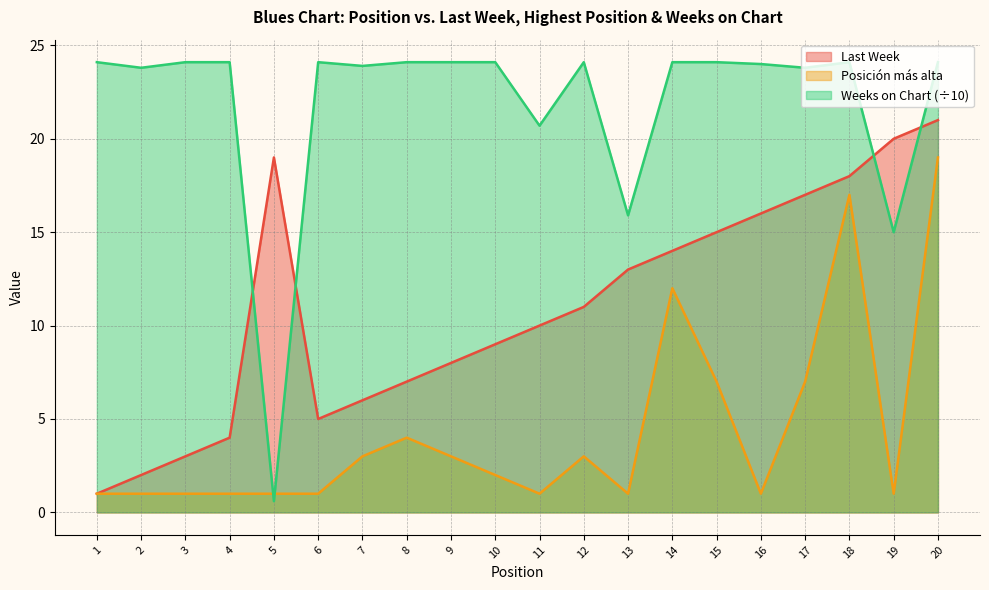

At which category does the chart reach its minimum across all series?

5